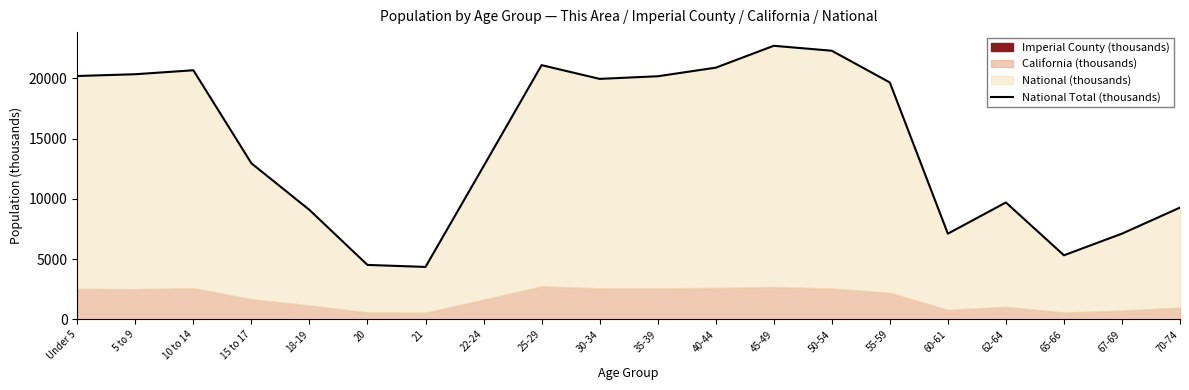

What is the label of the 15th point from the left?

55-59